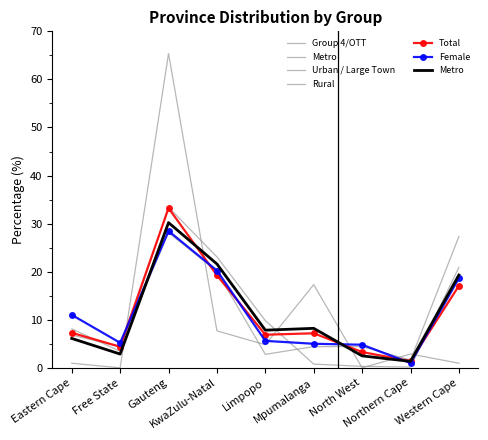

What is the sum of the Group 4/OTT values at Eastern Cape and Western Cape?

34.1